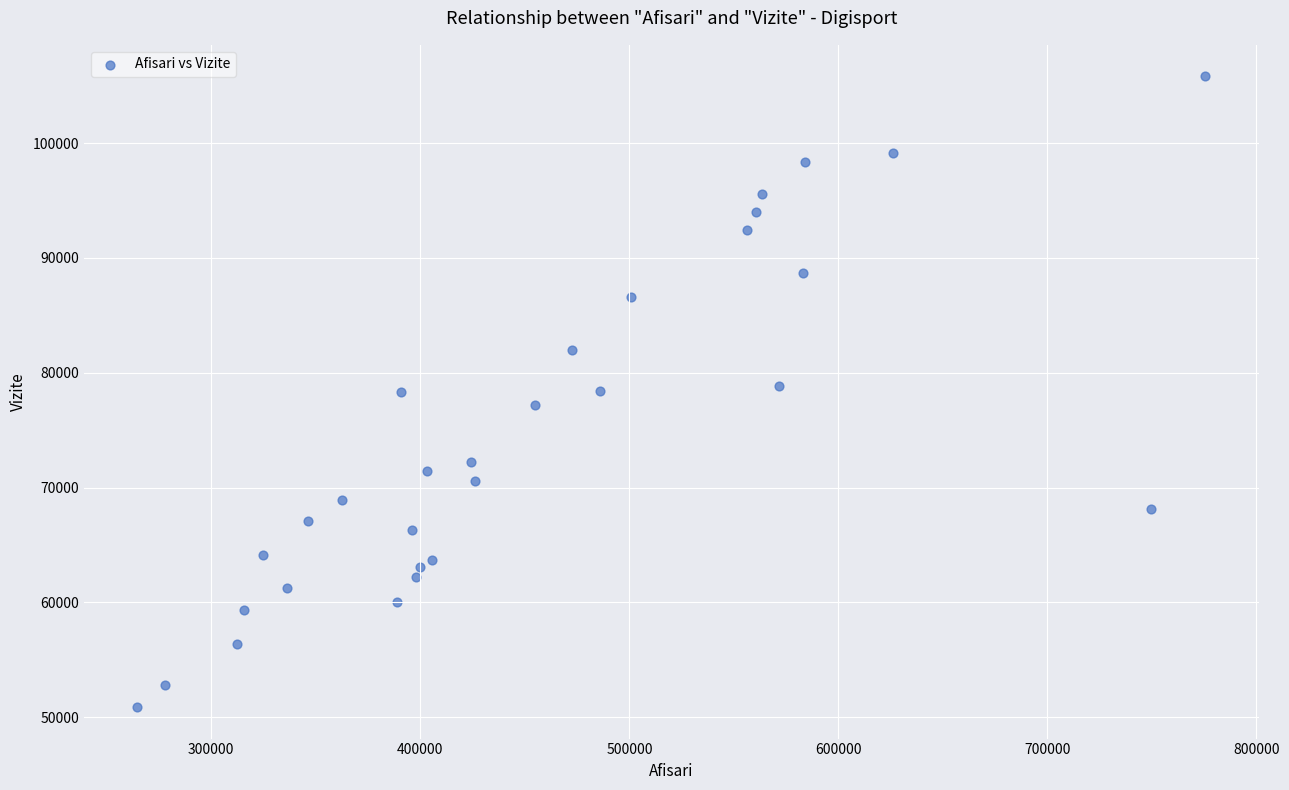

What is the range of Y values (max minus min)?

54932